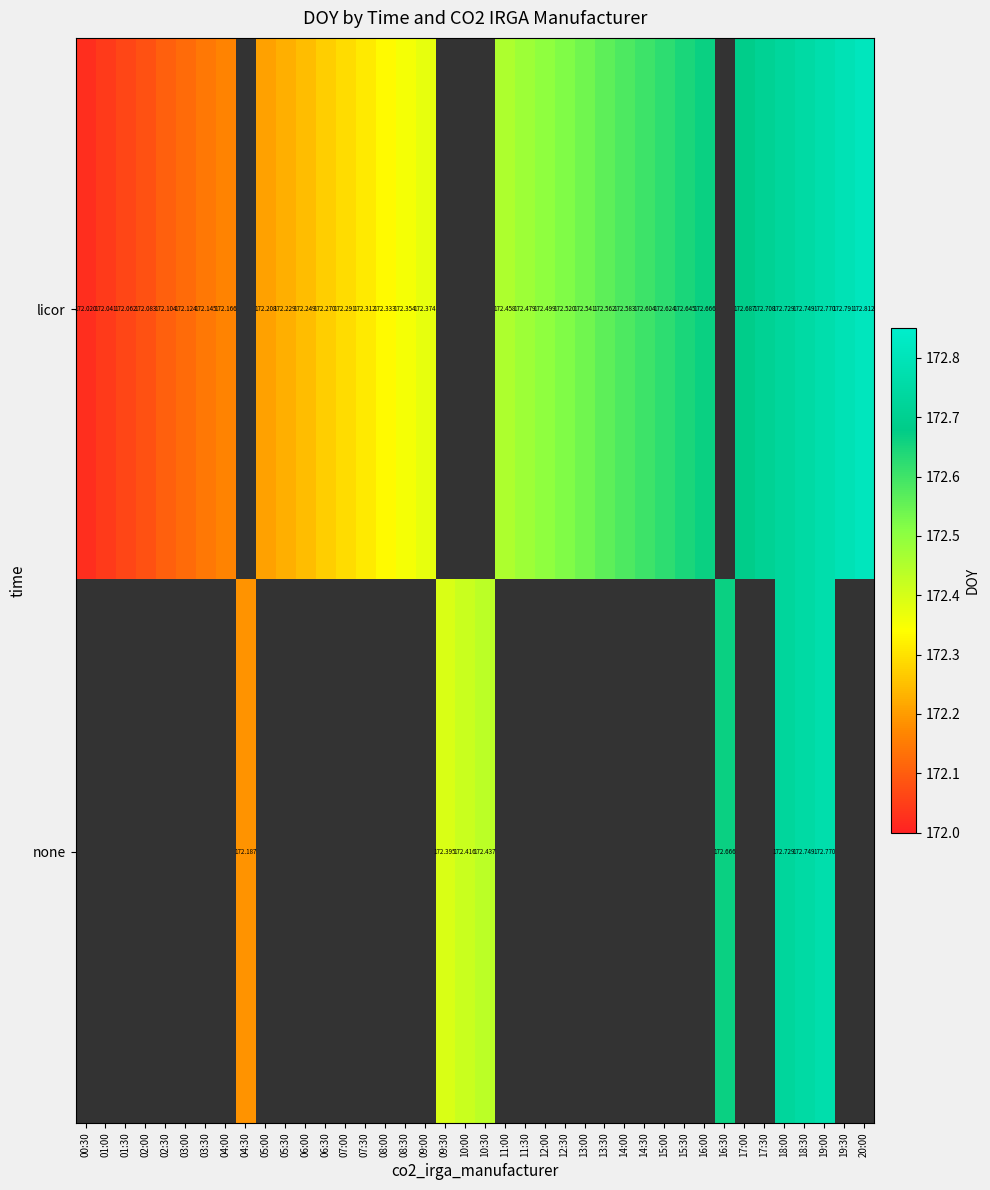

At how many categories does at least one series exceed 172?

40